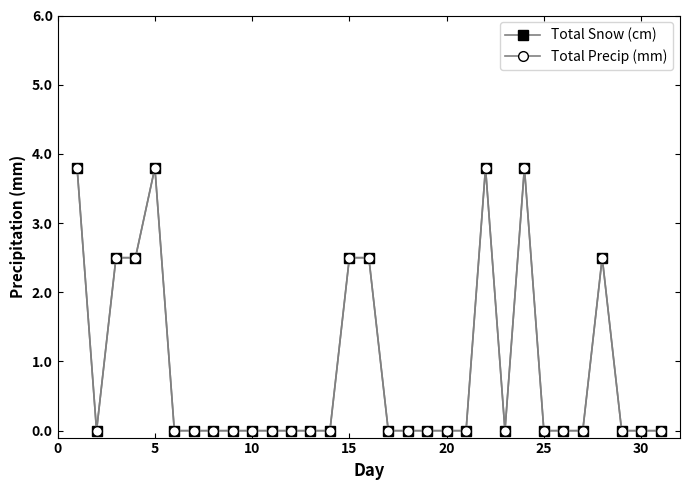

Does the chart display data point markers on the line(s)?

Yes